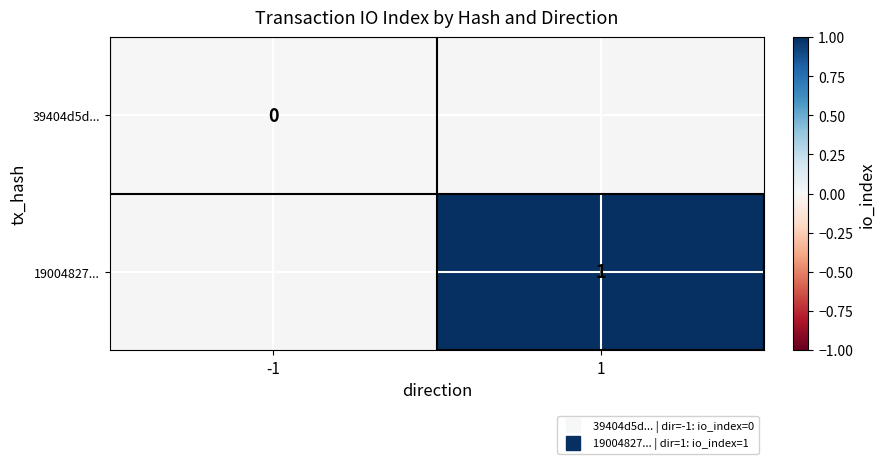

The value of 19004827... at 1 is 0.3. True or false?

False